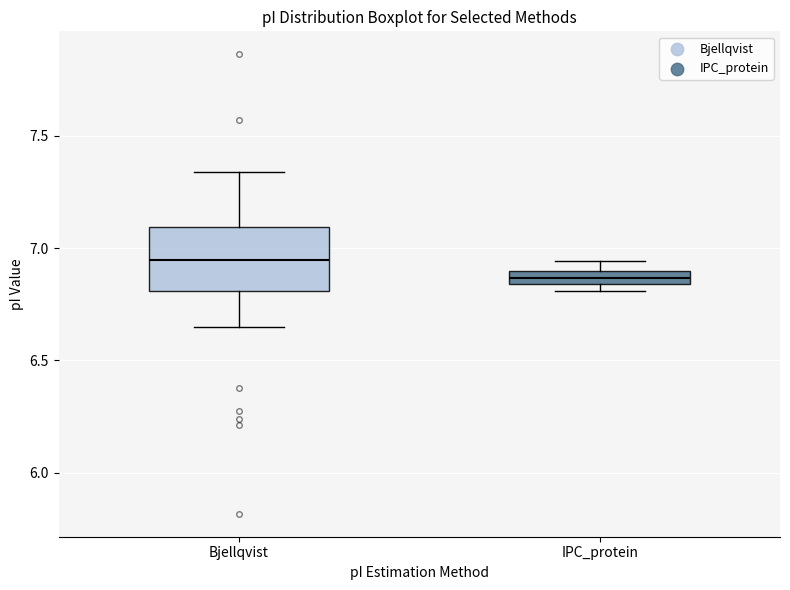

Where is the lower edge of the box for IPC_protein on the y-axis? The values are not printed on the chart, so give them approximately, as read against the axis.

6.85